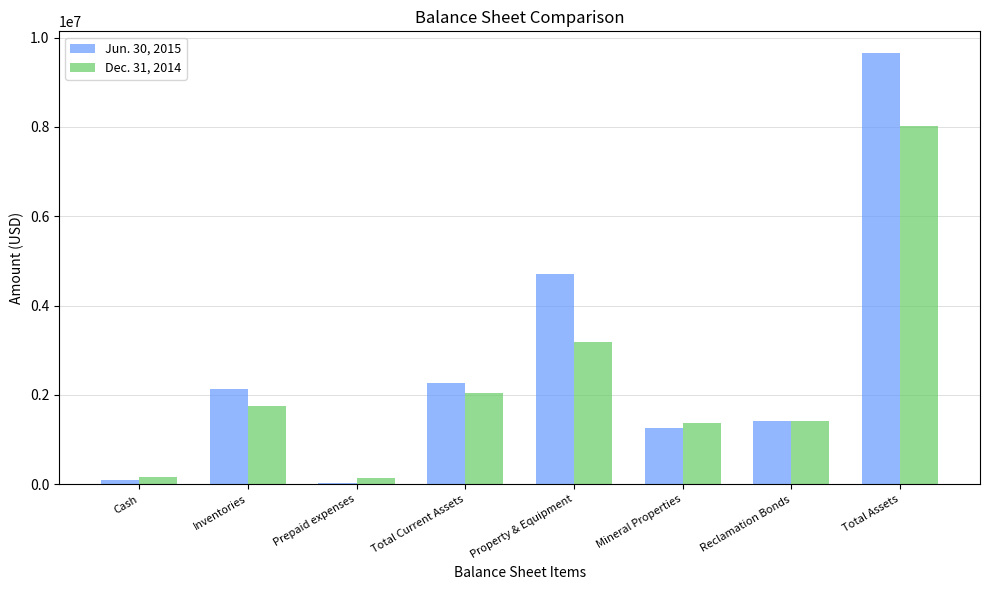

What position from the right is Inventories?

7